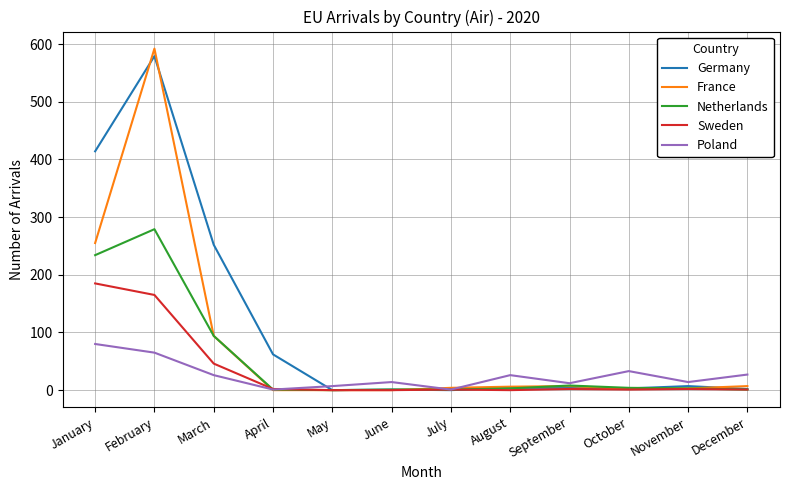

What is the maximum value shown in the chart?

592